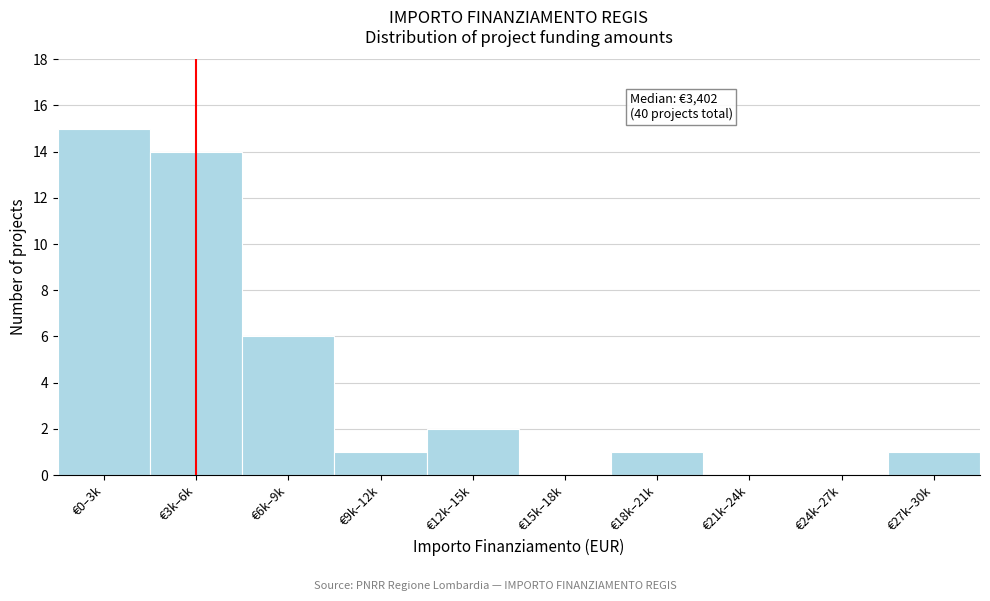

Reading left to right, extract all data points from this chart.

€0–3k=15	€3k–6k=14	€6k–9k=6	€9k–12k=1	€12k–15k=2	€15k–18k=0	€18k–21k=1	€21k–24k=0	€24k–27k=0	€27k–30k=1